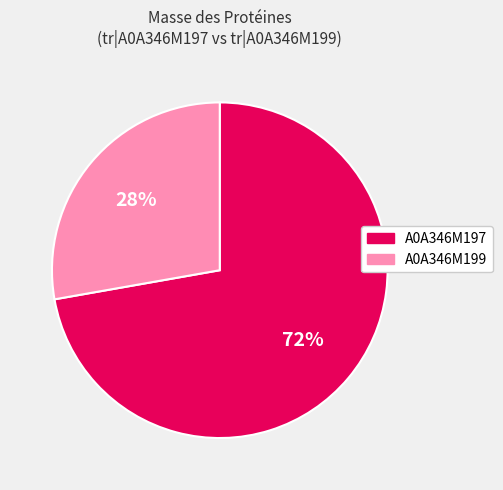

Is there any slice that represents more than half of the pie?

Yes